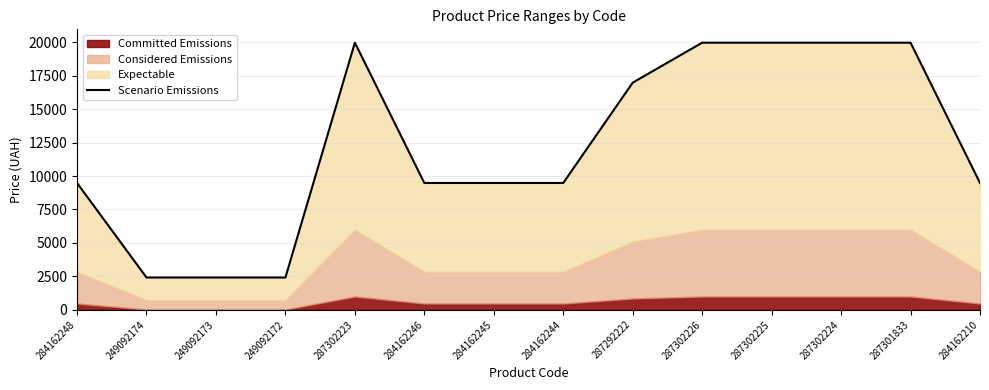

Reading left to right, transcribe all the data shown in this chart.

9480.1	2414.8	2414.8	2414.8	19964.2	9480.1	9480.1	9480.1	16976.3	19964.2	19964.2	19964.2	19964.2	9480.1